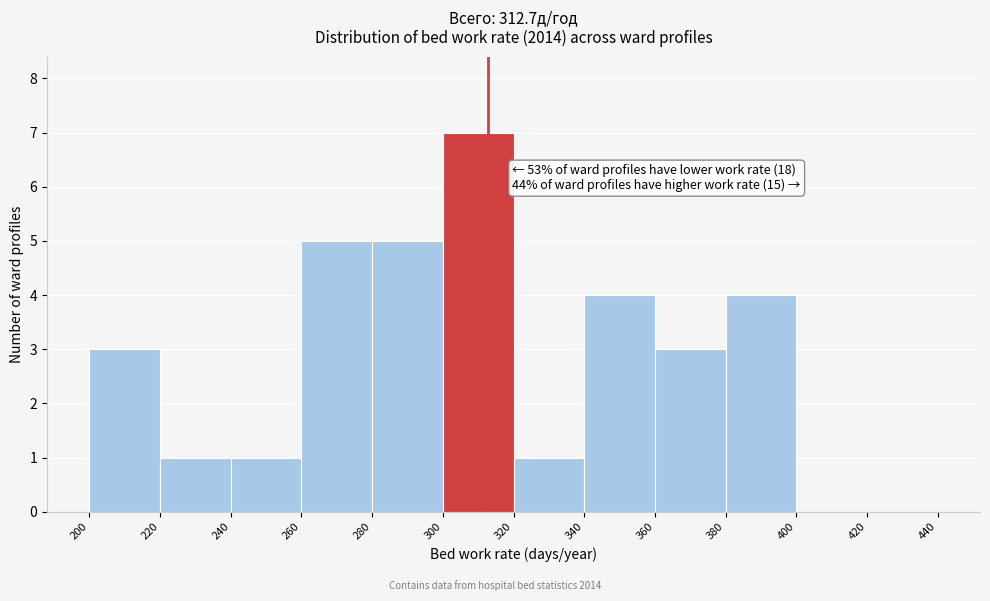

Which range on the x-axis has the tallest bar?

300 to 320